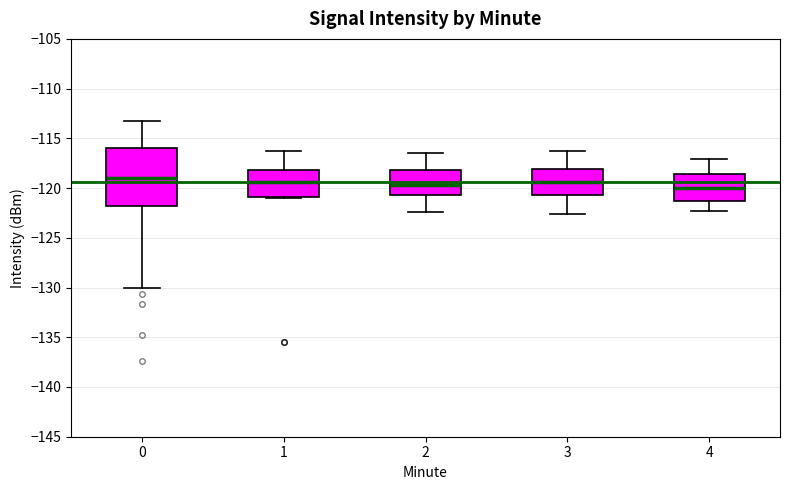

Comparing the boxes themselves (not the whiskers), which one is the tallest?

0